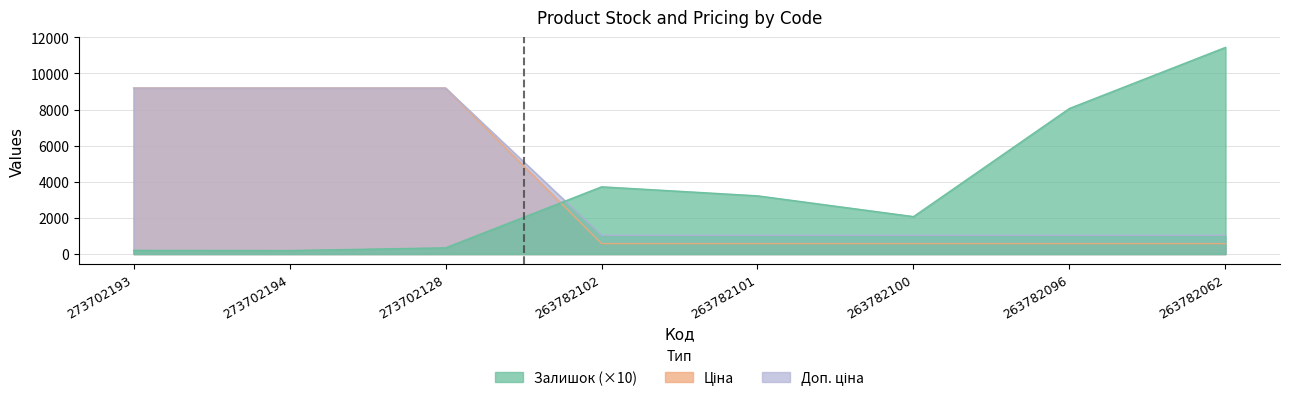

Which series has the largest range (max minus min)?

Залишок